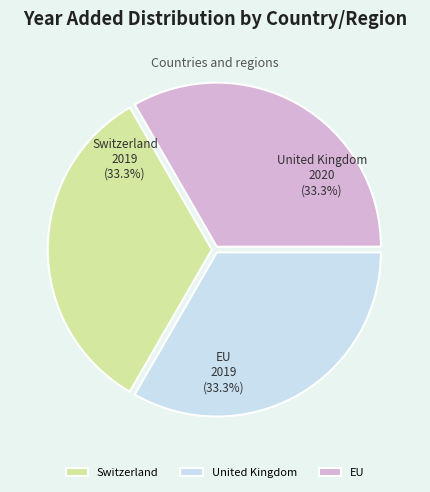

Combined, do United Kingdom and EU account for over 50%?

Yes